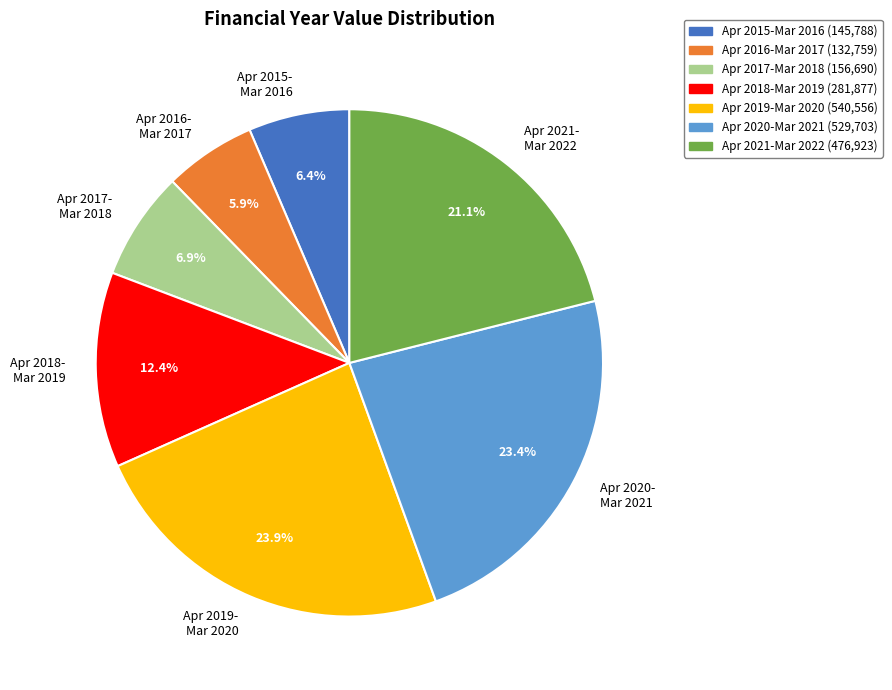

Does any single category account for the majority?

No